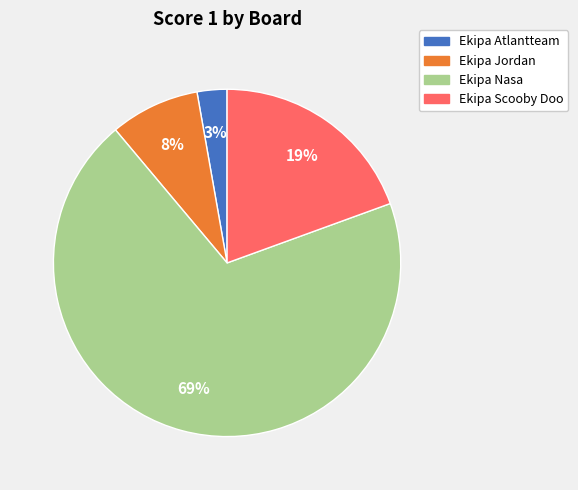

To the nearest percent, what is the difference between the largest and smallest slice percentages?

67%